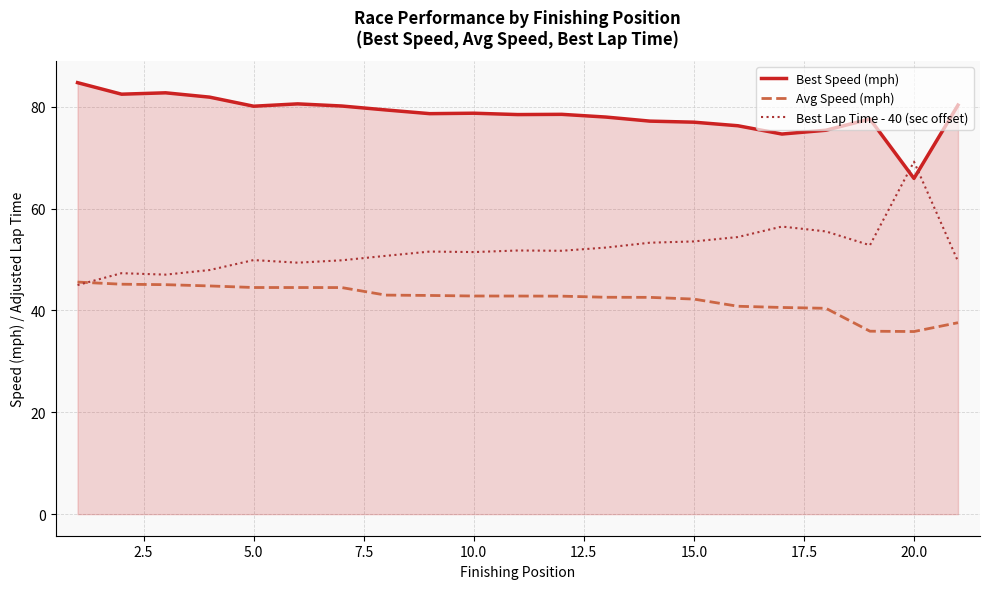

What are all the series names shown in the legend?

Best Speed (mph), Avg Speed (mph), Best Lap Time - 40 (sec offset)